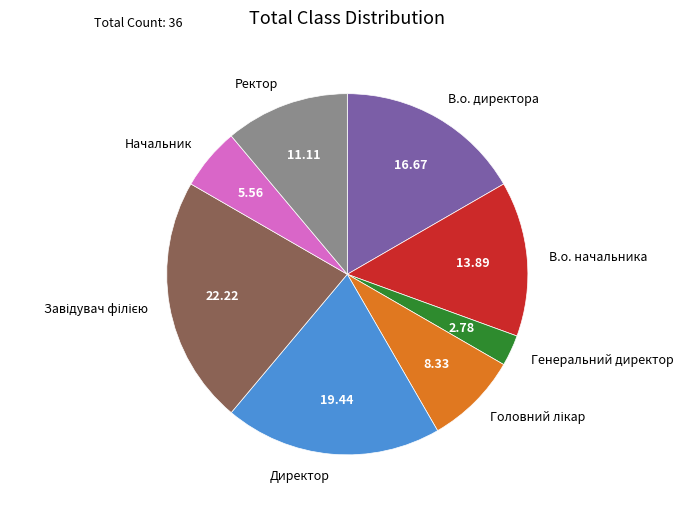

What is the ratio of the value at Директор to the value at Начальник?

3.5